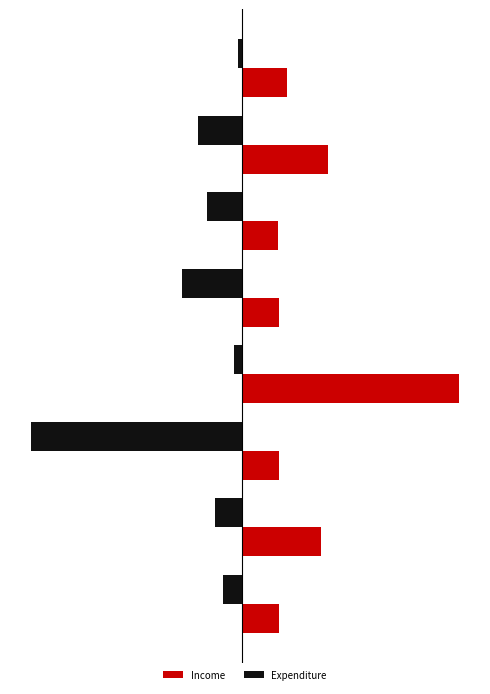

What is the value of the Income bar at the 2nd from the left?

105430